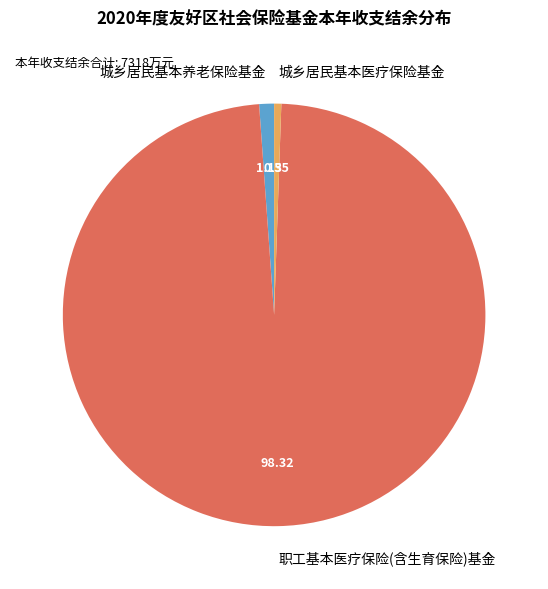

Combined, do 职工基本医疗保险(含生育保险)基金 and 城乡居民基本养老保险基金 account for over 50%?

Yes